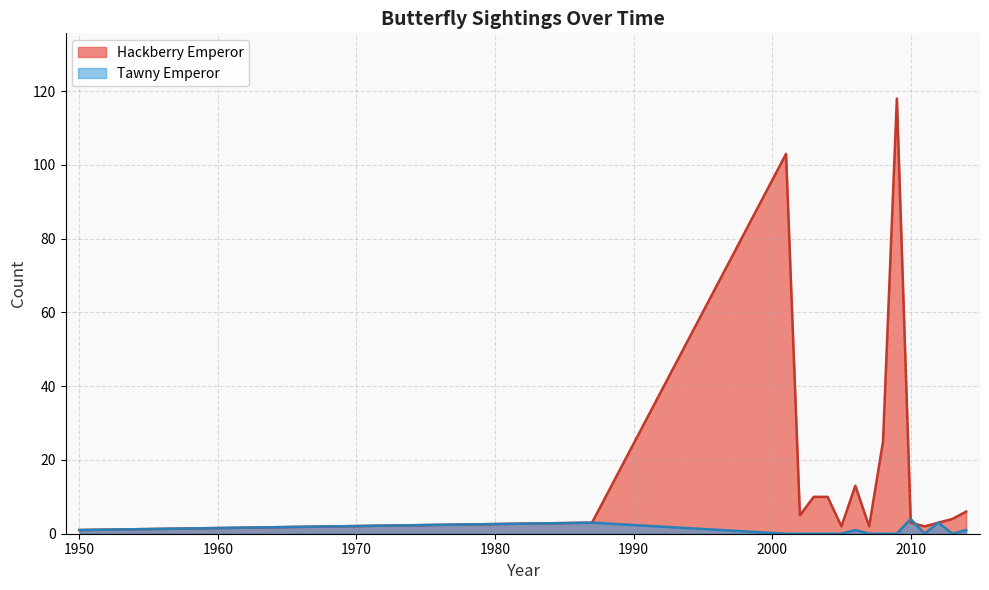

Rank the series by their average value, from highest to lowest.

Hackberry Emperor, Tawny Emperor